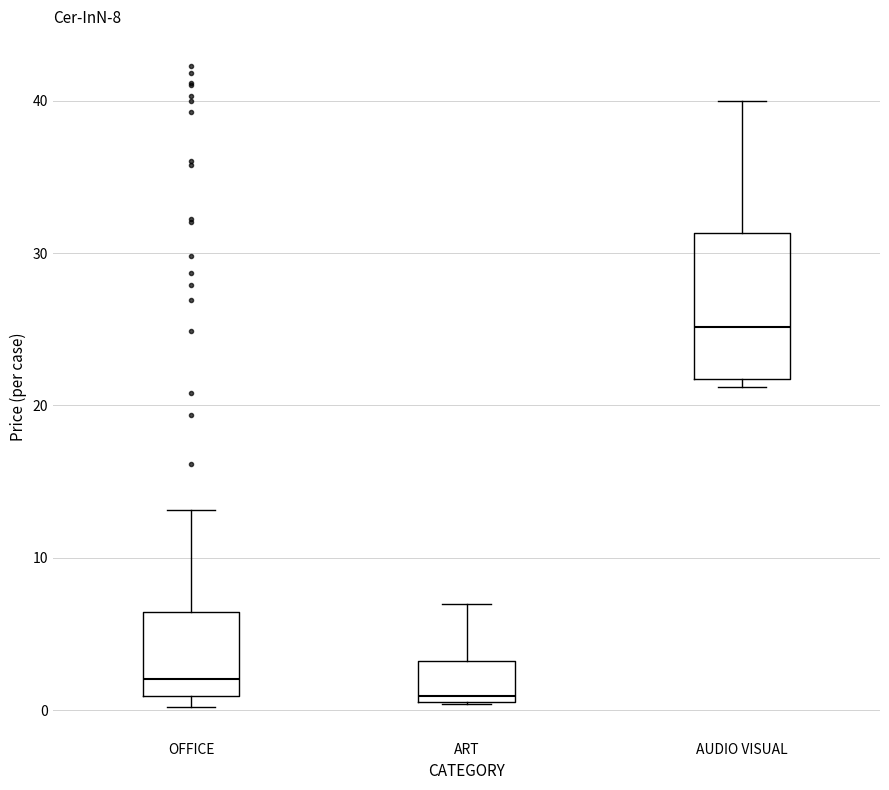

Which box has the highest median line?

AUDIO VISUAL